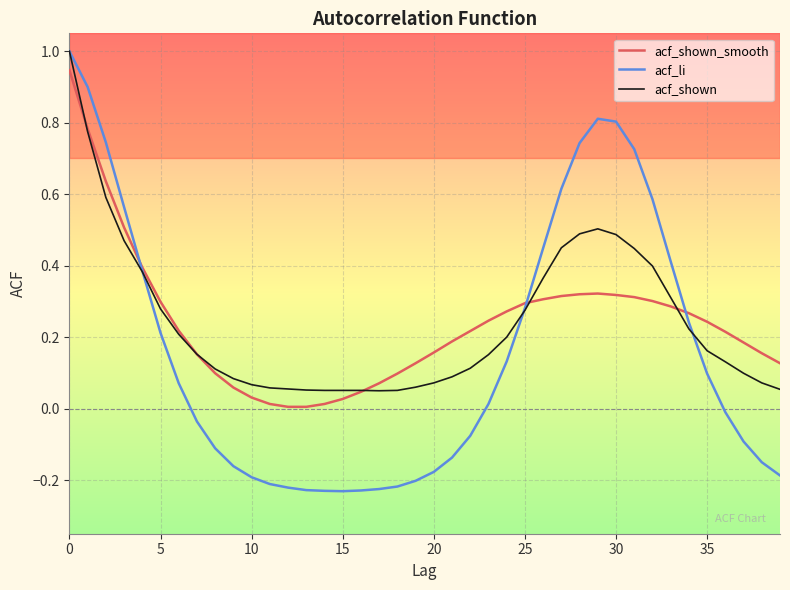

How many lines are shown in the chart?

3